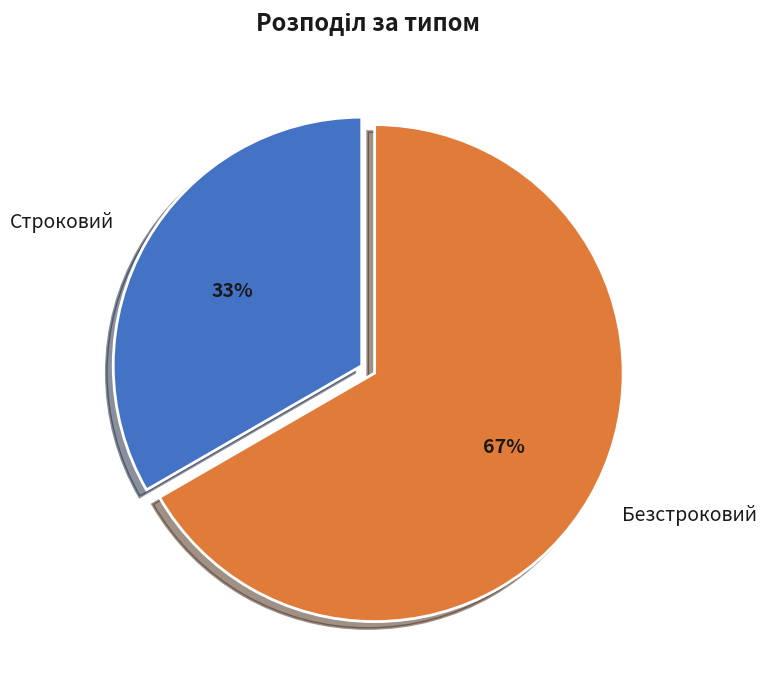

Which slice is the smallest?

Строковий